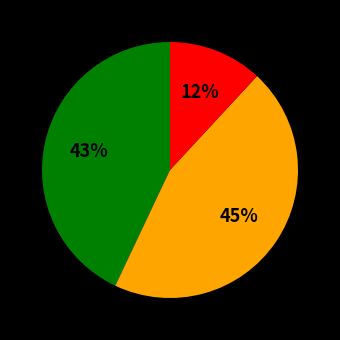

To the nearest percent, what is the difference between the largest and smallest slice percentages?

33%